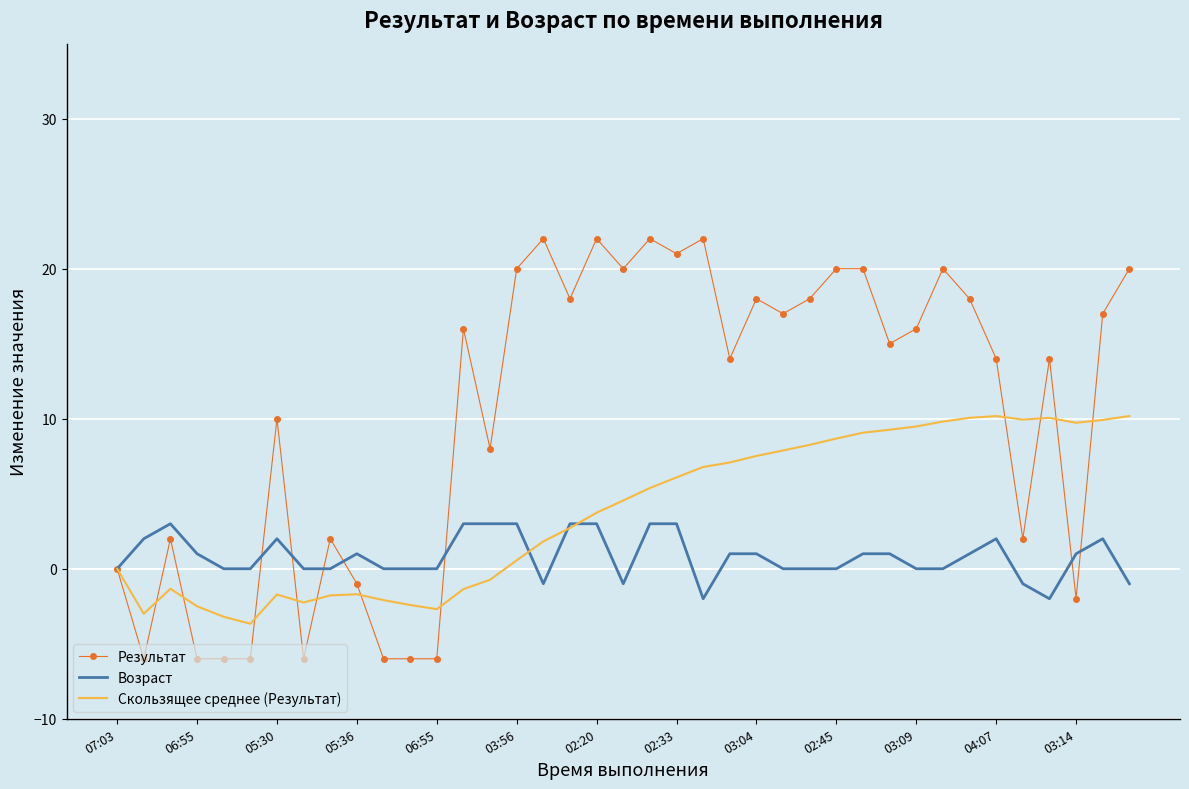

List the series in order of their peak value, highest first.

Результат, Скользящее среднее (Результат), Возраст